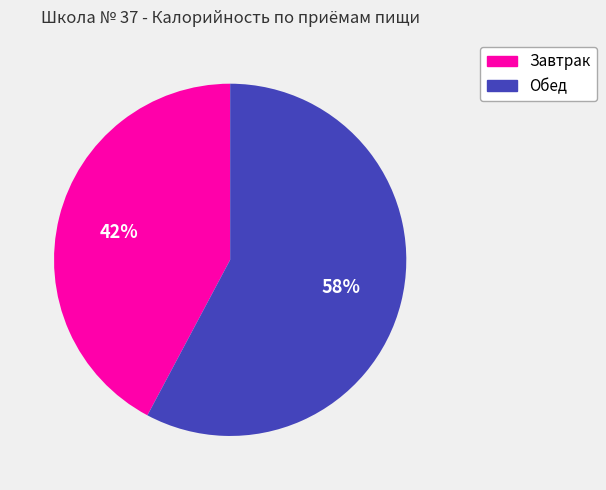

Does any single category account for the majority?

Yes